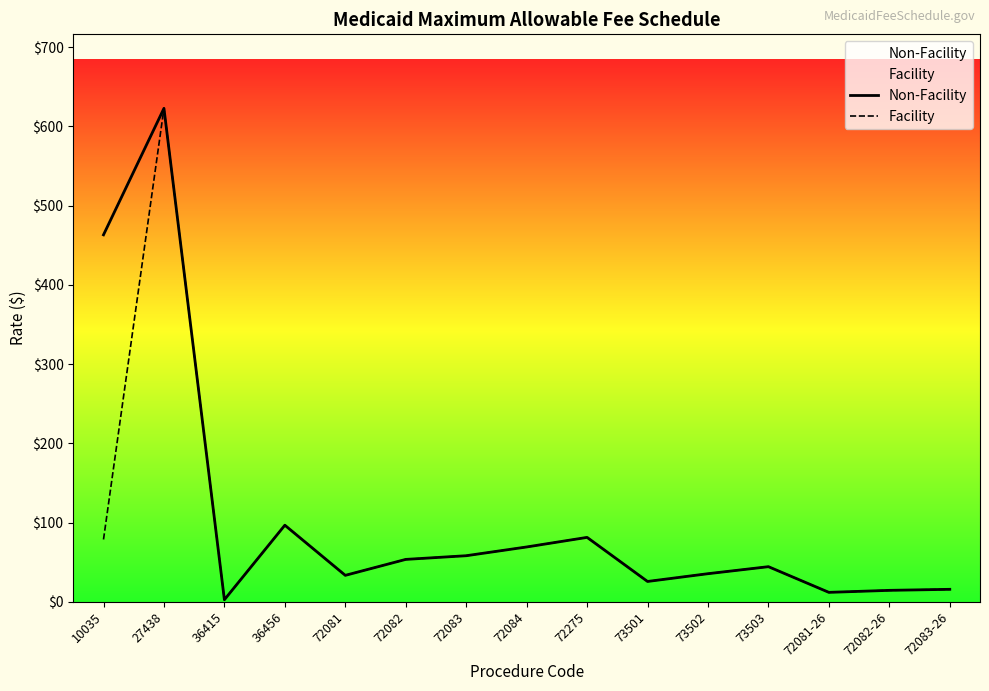

Rank the series by their average value, from highest to lowest.

Non-Facility, Facility